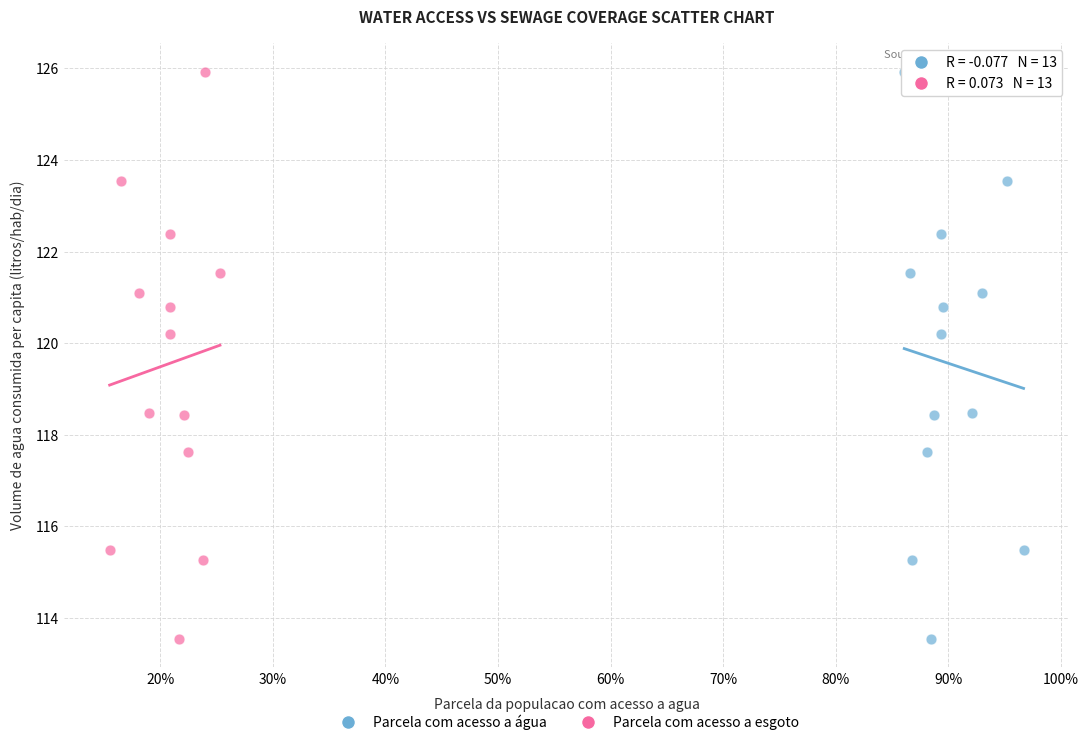

What are all the series names shown in the legend?

Parcela com acesso a água, Parcela com acesso a esgoto